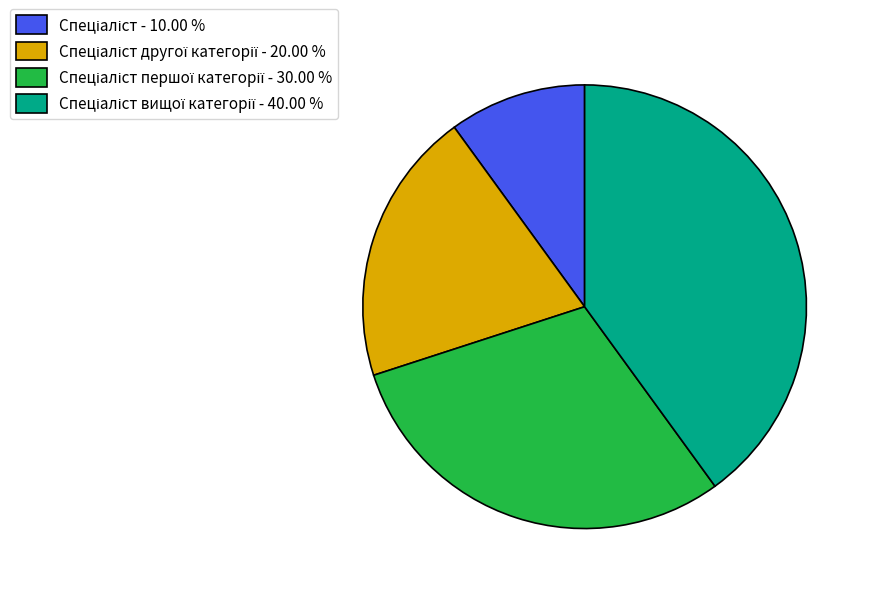

How many slices are in this pie chart?

4